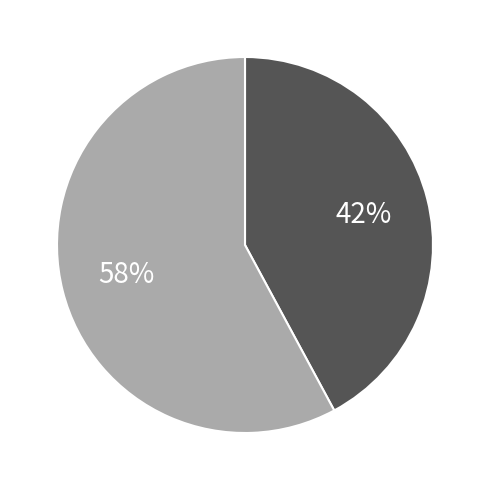

Count the number of slices in the pie.

2